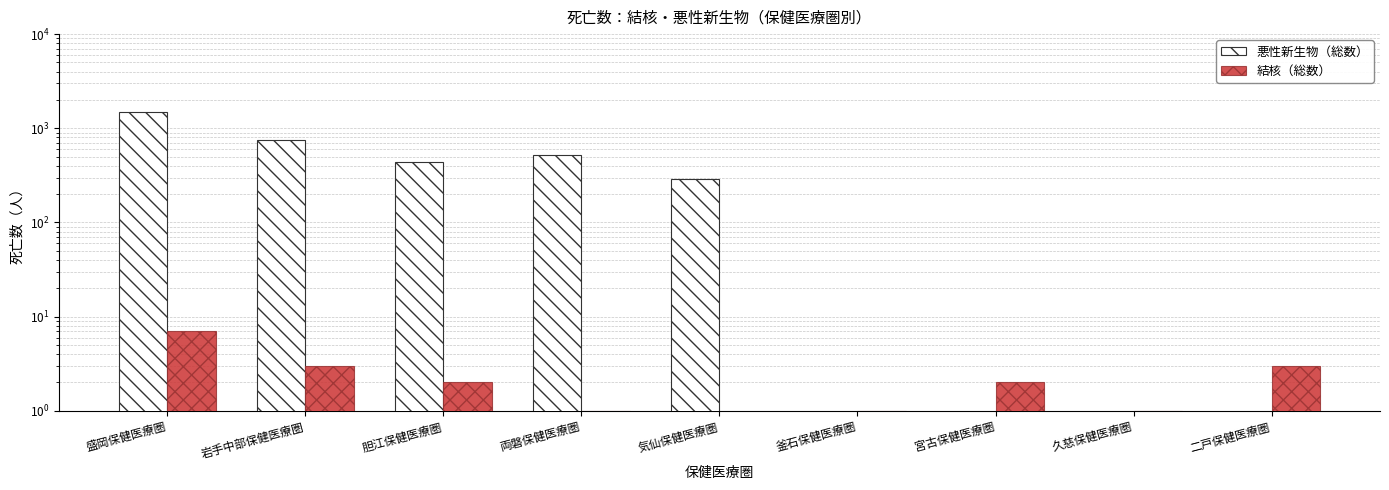

What is the sum of the 結核（総数） values at 二戸保健医療圏 and 気仙保健医療圏?

3